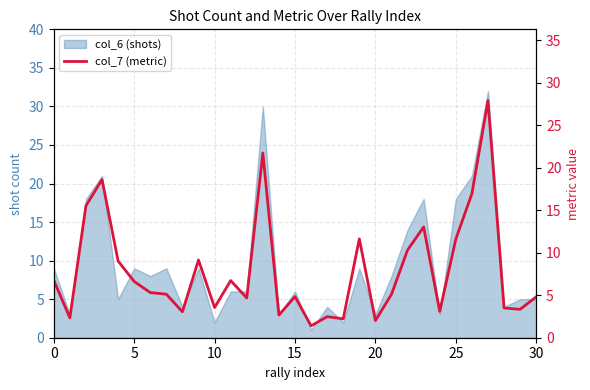

Is it true that the value at 0 is 6.8?

True